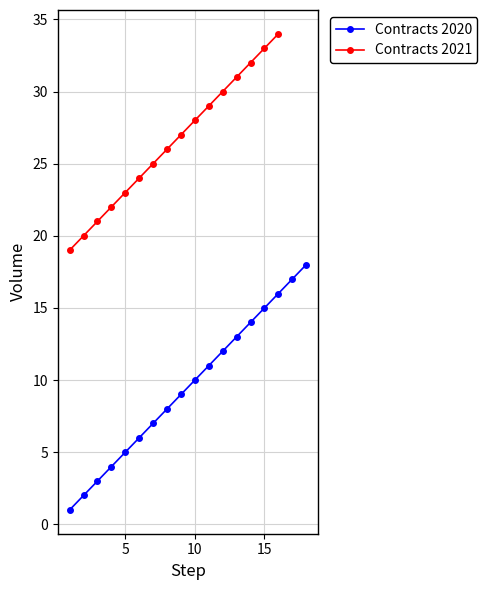

True or false: Contracts 2020 has more than 0 interior local peaks.

False